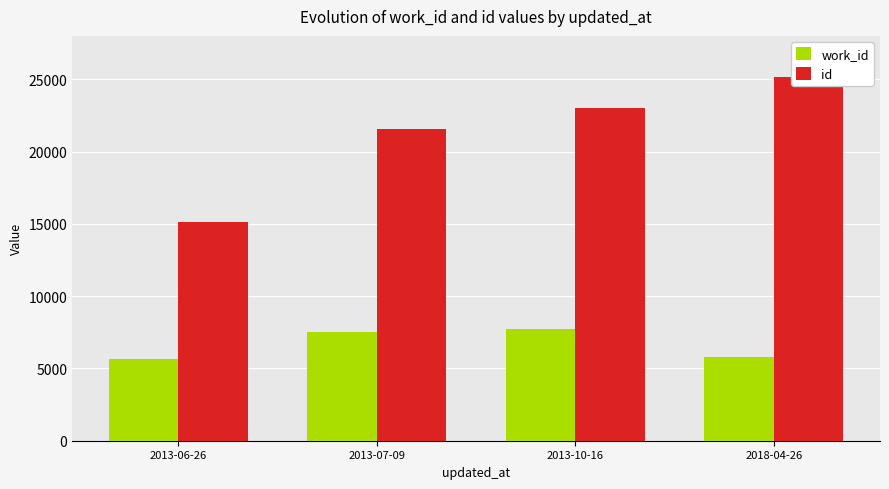

Reading left to right, what are all the values shown in this chart?

work_id: 2013-06-26=5657	2013-07-09=7516	2013-10-16=7738	2018-04-26=5767
id: 2013-06-26=15110	2013-07-09=21554	2013-10-16=23020	2018-04-26=25190